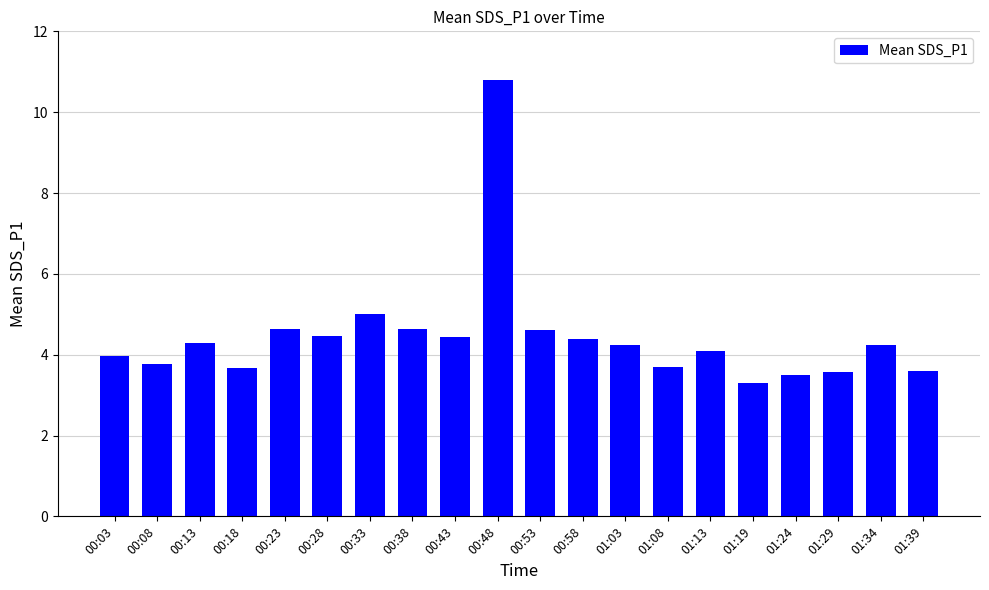

Count the number of categories in the chart.

20